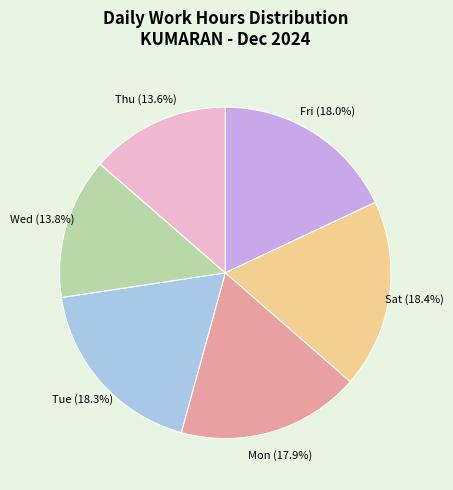

Does any single category account for the majority?

No